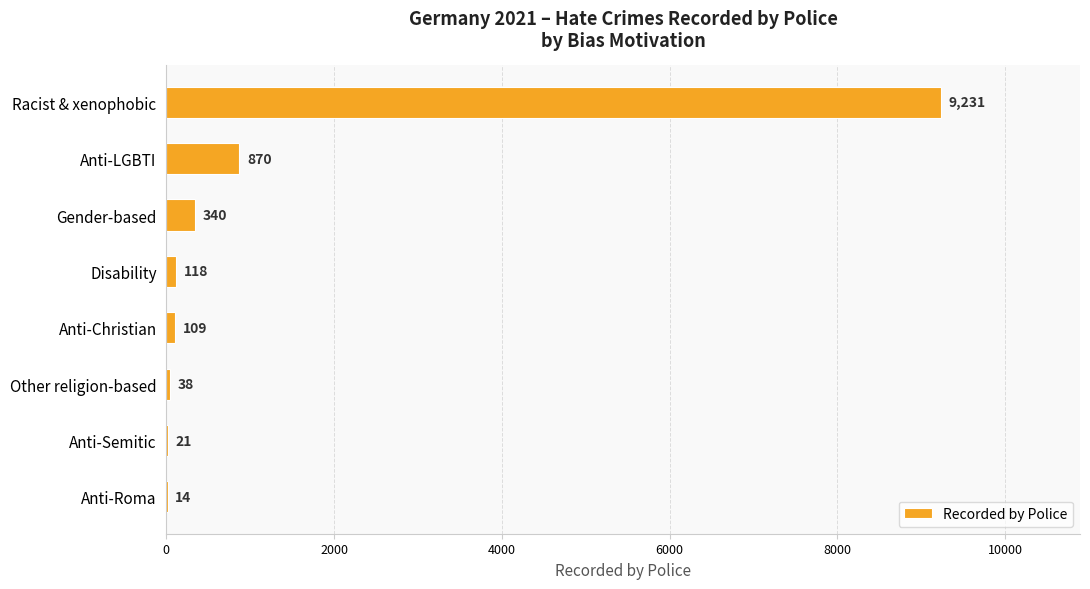

What is the change in value from Gender-based to Other religion-based?

-302